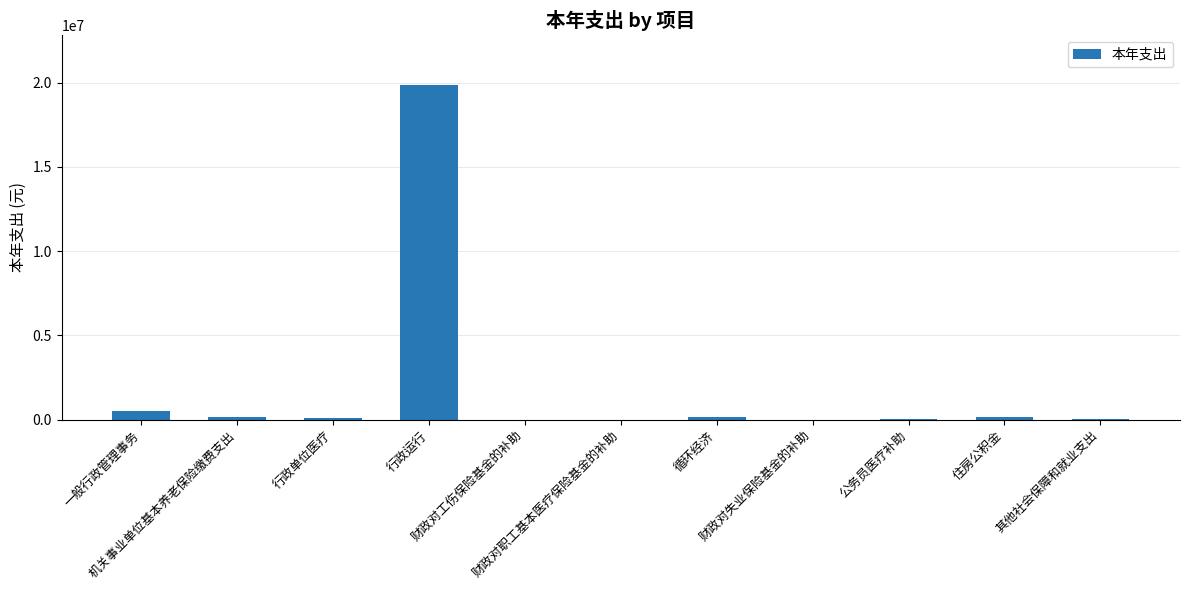

Does the chart contain stacked bars?

No